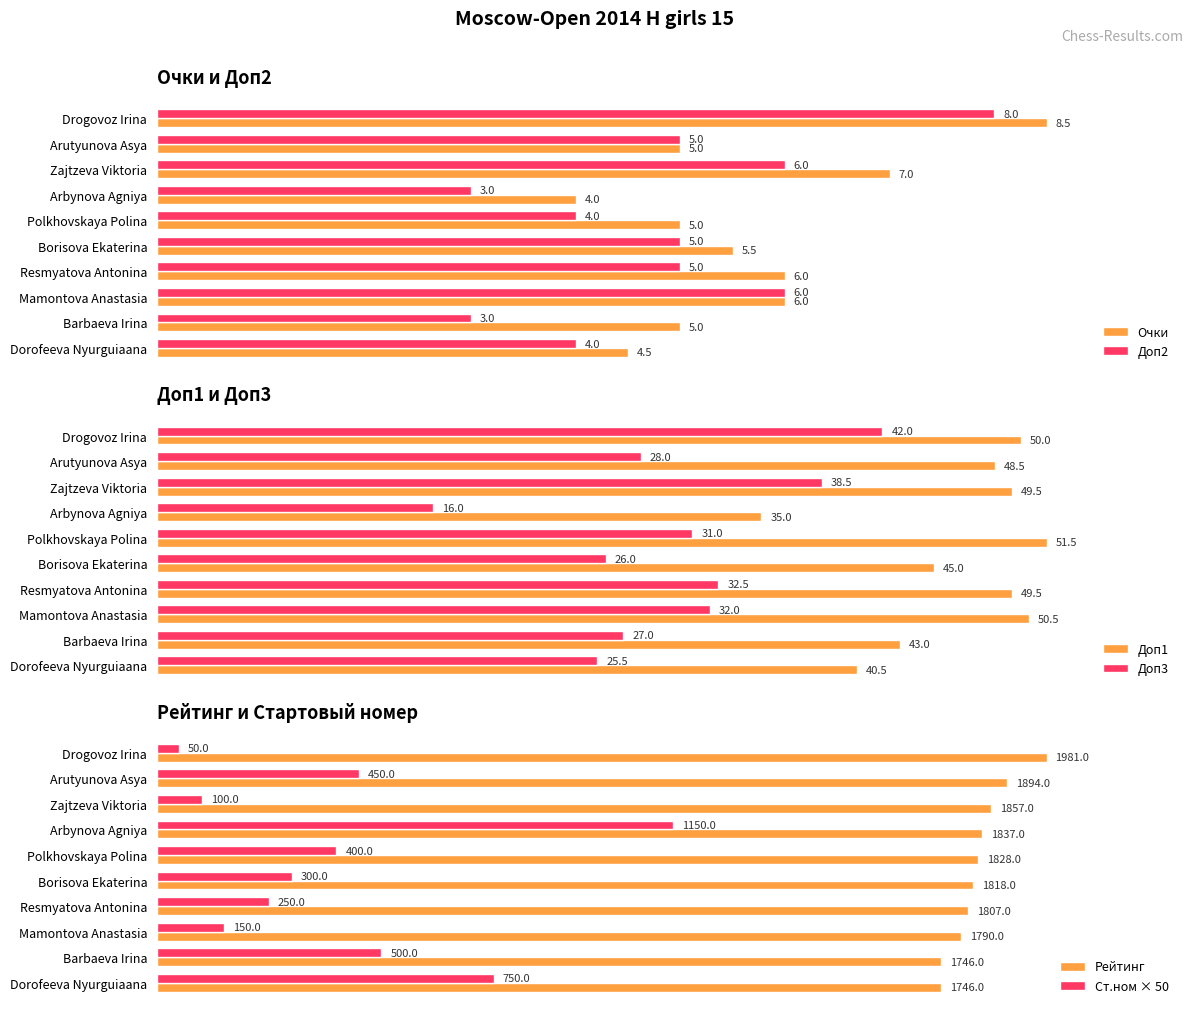

What is the sum of all Доп2 values?

49.0